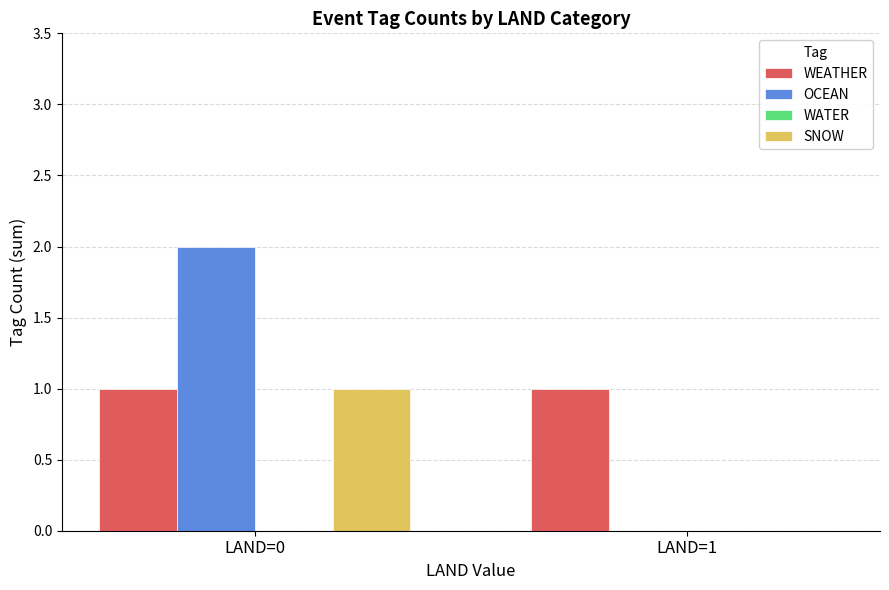

Reading left to right, list all the values displayed in this chart.

WEATHER: LAND=0=1	LAND=1=1
OCEAN: LAND=0=2	LAND=1=0
SNOW: LAND=0=1	LAND=1=0